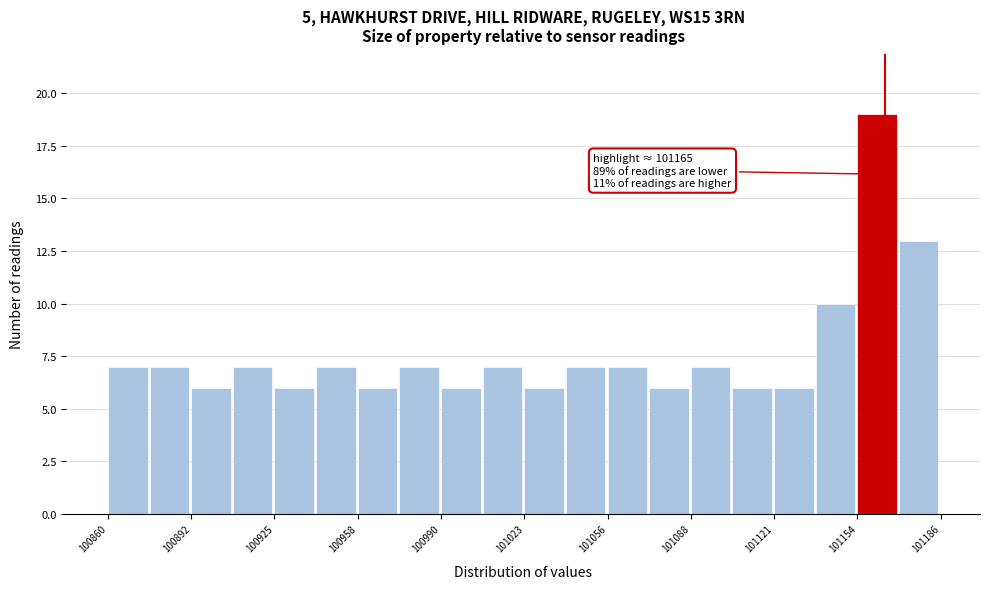

Read against the x-axis, roughly where is the centre of the tallest bar?

101160